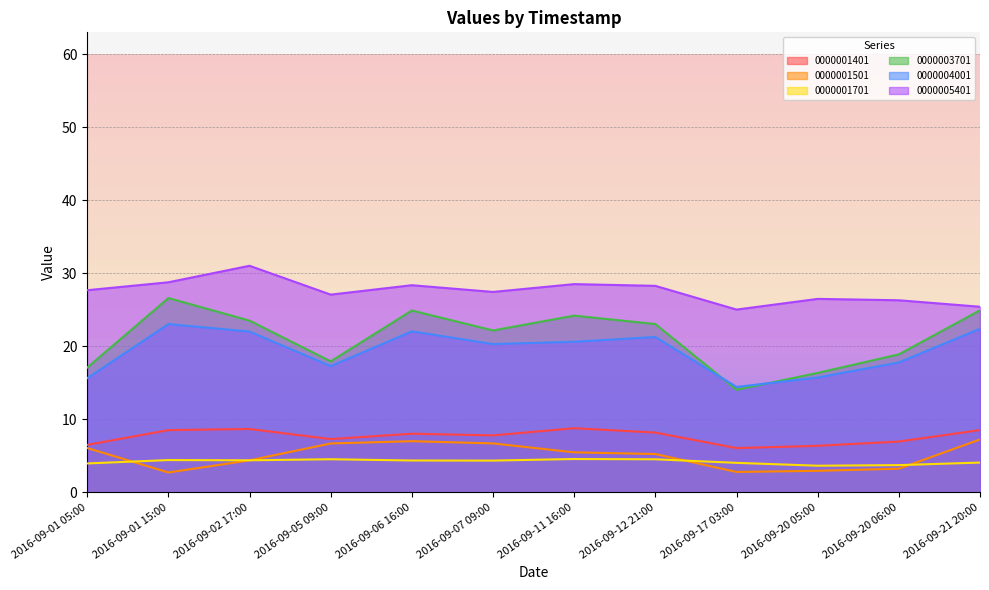

Rank the series by their maximum value, from highest to lowest.

0000005401, 0000003701, 0000004001, 0000001401, 0000001501, 0000001701